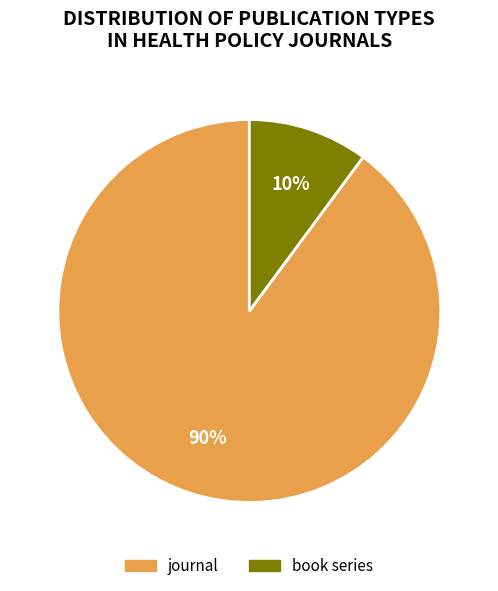

Between journal and book series, which is larger?

journal